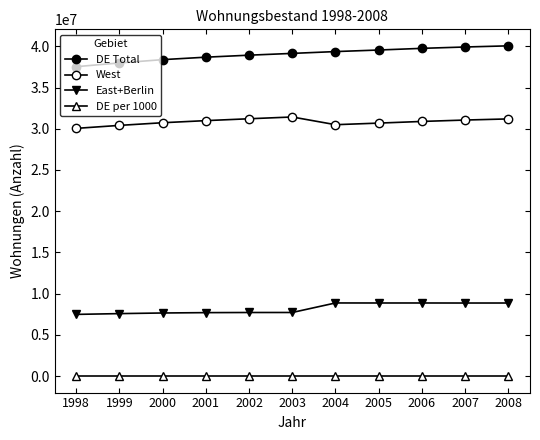

Does the chart have visible grid lines?

No